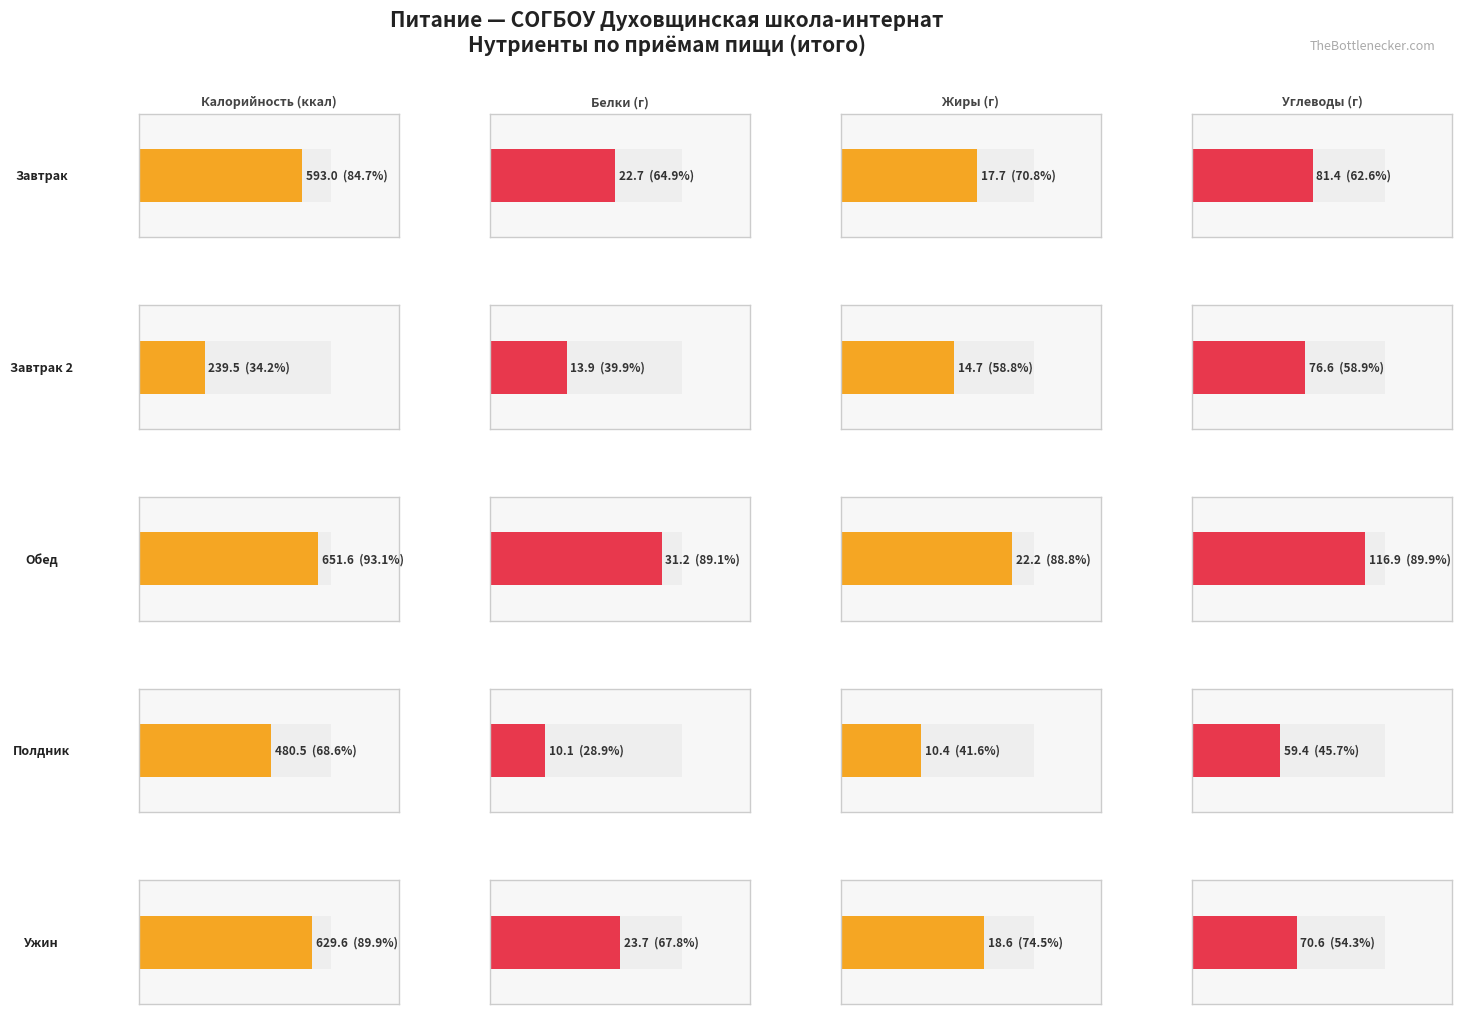

At which category is the sum across all series the highest?

Обед